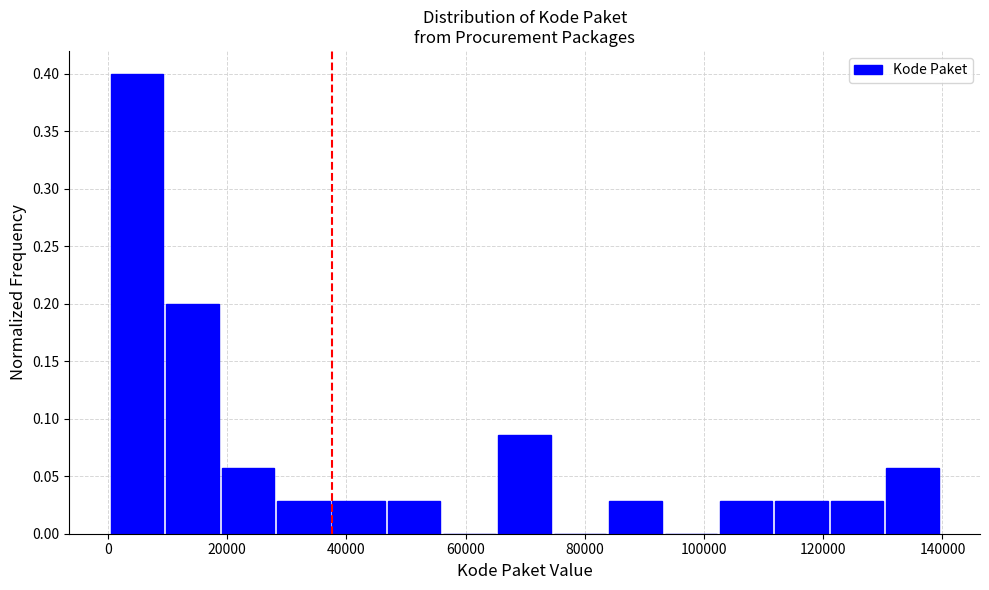

Reading left to right, transcribe this chart: for each bar, give the range it covers on the x-axis and its height. Neither the bar edges nor the heights are printed on the chart, so give them approximately, as read against the axes.

0 to 10000: 0.400
10000 to 20000: 0.200
20000 to 28000: 0.055
28000 to 38000: 0.030
38000 to 46000: 0.030
46000 to 56000: 0.030
56000 to 66000: 0
66000 to 74000: 0.085
74000 to 84000: 0
84000 to 94000: 0.030
94000 to 102000: 0
102000 to 112000: 0.030
112000 to 122000: 0.030
122000 to 130000: 0.030
130000 to 140000: 0.055